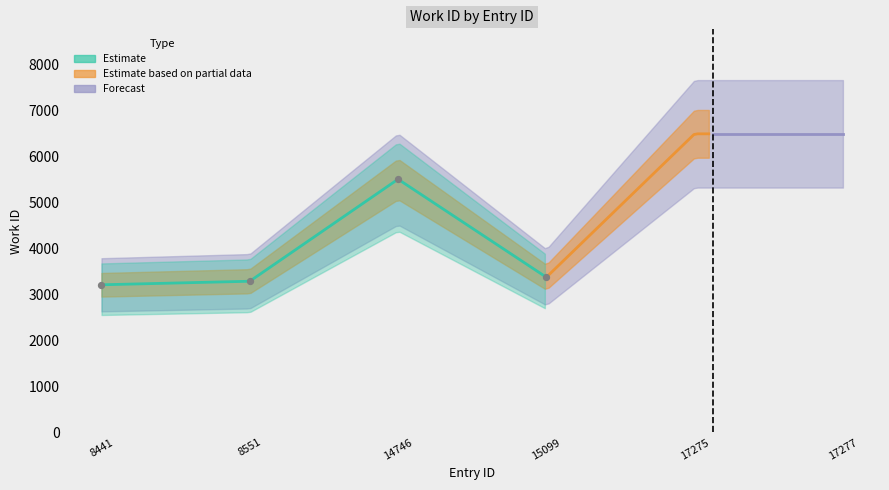

What is the ratio of the value at 8551 to the value at 15099?

1.0